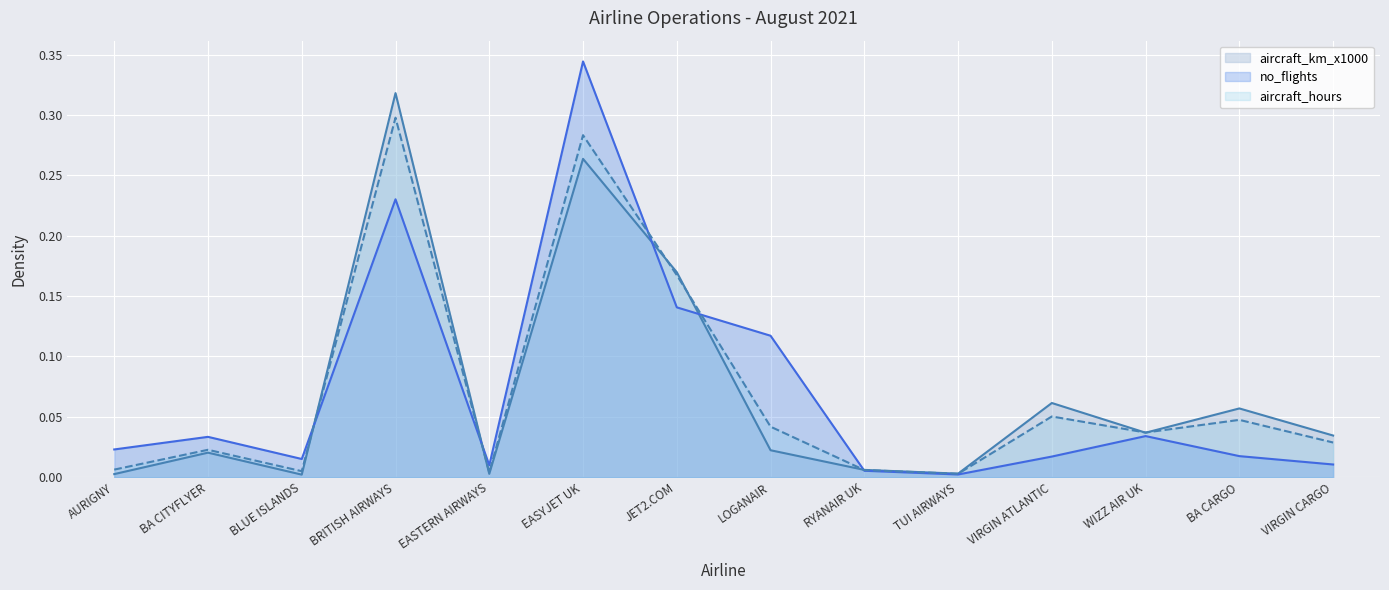

Where is the first local minimum for no_flights?

BLUE ISLANDS